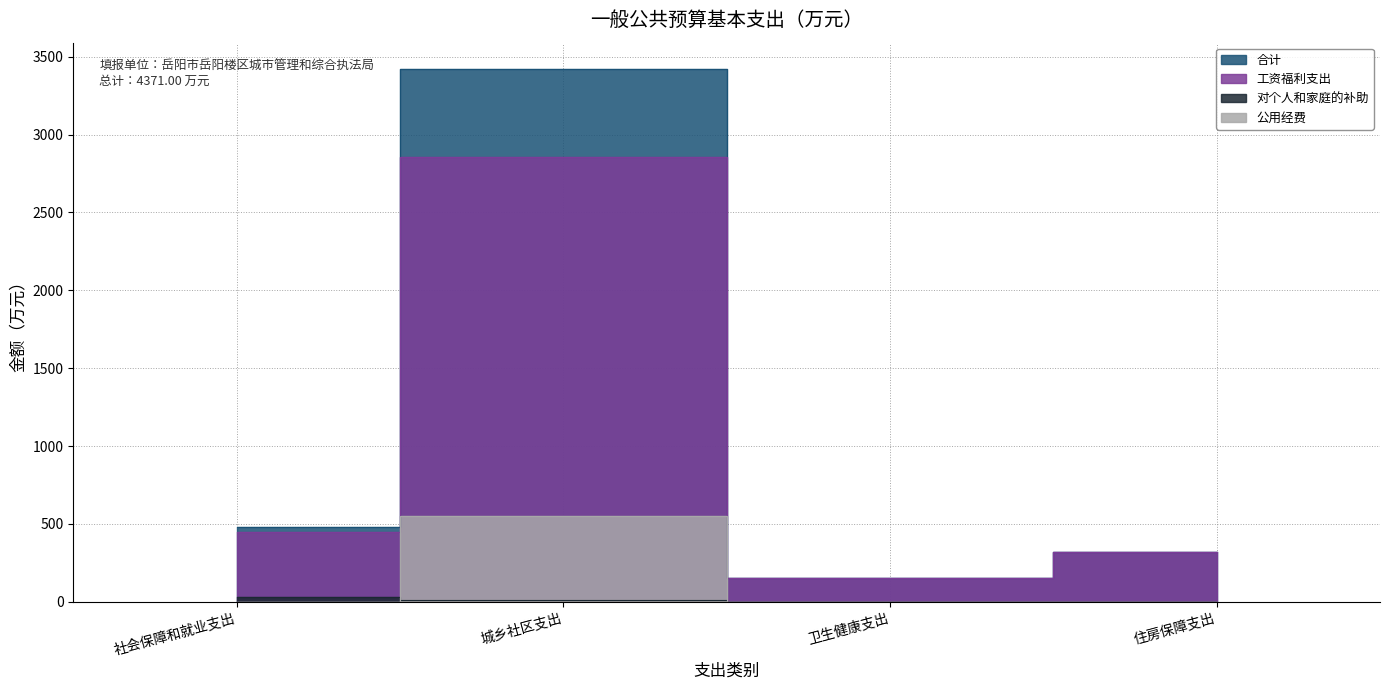

True or false: 合计 has more than 1 points higher than both neighbors.

False